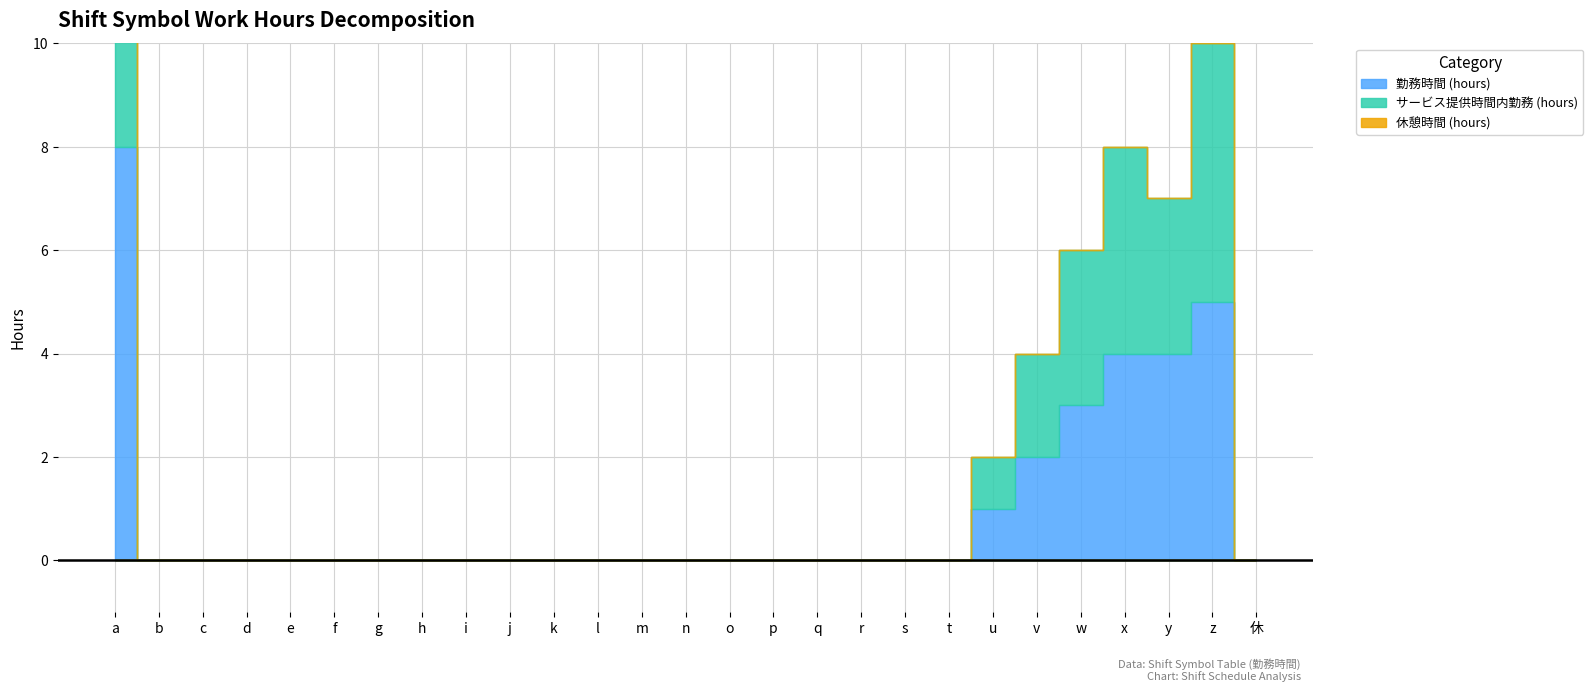

At which label is 勤務時間 (hours) closest to 4?

x